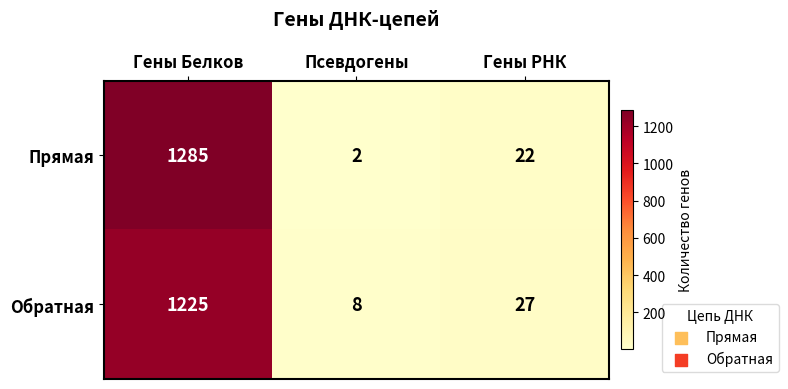

Rank the series by their maximum value, from lowest to highest.

Обратная, Прямая